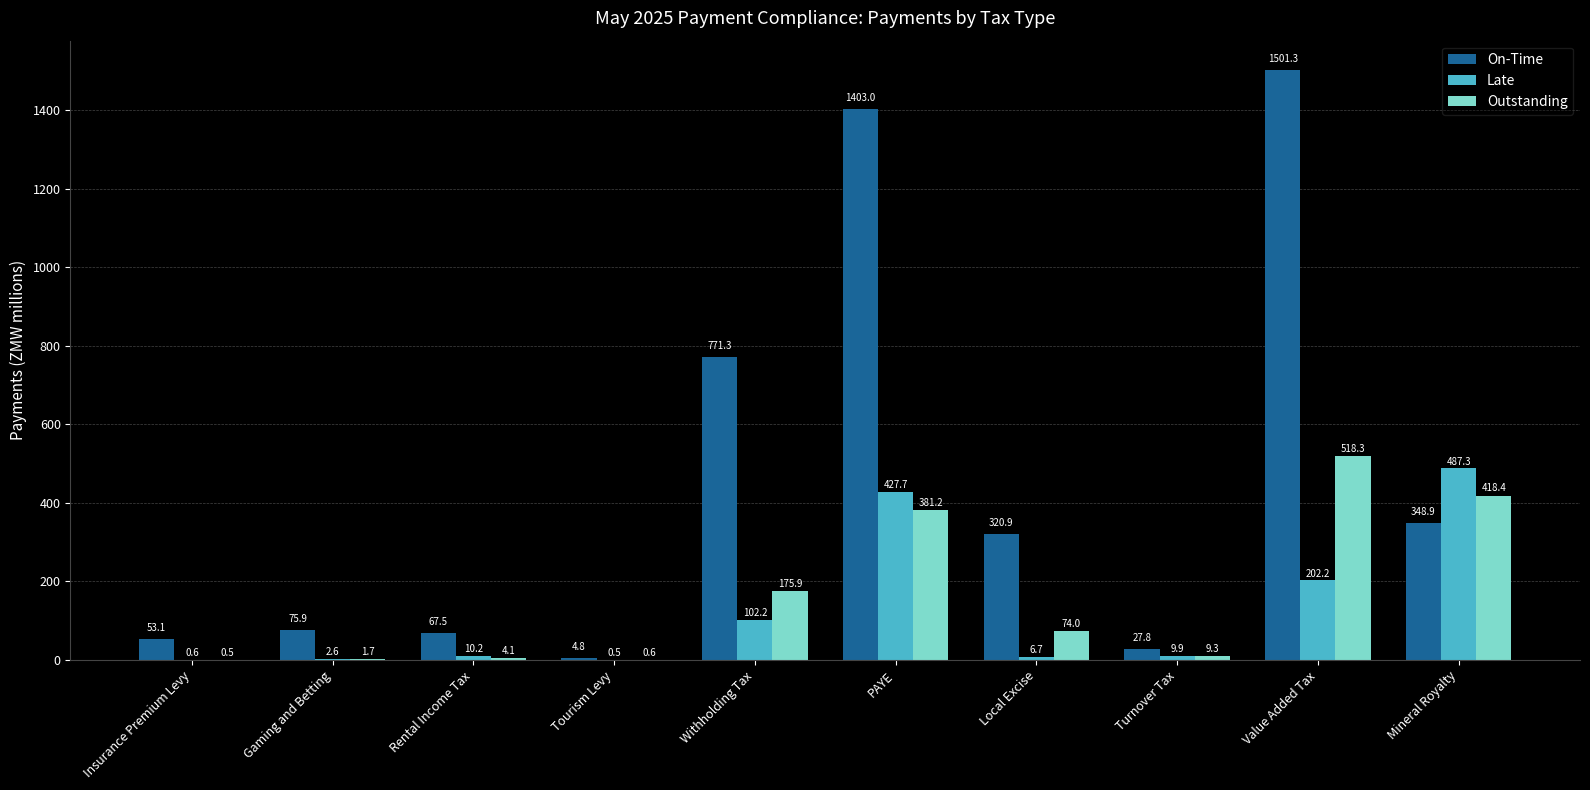

Is it true that Outstanding equals 0.5 at Insurance Premium Levy?

True